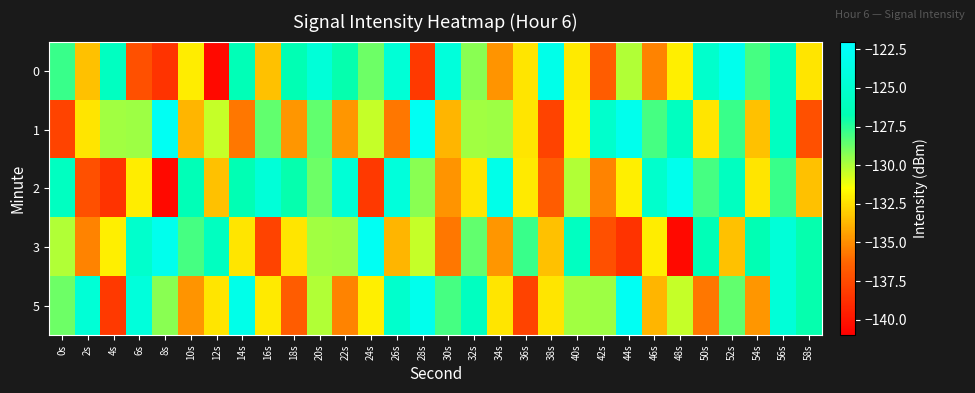

Reading left to right, transcribe all the data shown in this chart.

0: 0s=-127.8	2s=-133.4	4s=-125.8	6s=-137.2	8s=-138.6	10s=-132.1	12s=-140.5	14s=-126.5	16s=-133.4	18s=-126.7	20s=-124.4	22s=-126.8	24s=-128.8	26s=-124.5	28s=-138.3	30s=-124.3	32s=-129.3	34s=-134.8	36s=-132.3	38s=-123.4	40s=-132.1	42s=-136.6	44s=-130.1	46s=-135.3	48s=-132.0	50s=-125.1	52s=-123.2	54s=-128.0	56s=-125.9	58s=-132.3
1: 0s=-137.9	2s=-132.3	4s=-129.7	6s=-129.7	8s=-122.8	10s=-133.7	12s=-130.4	14s=-135.7	16s=-128.5	18s=-134.7	20s=-128.5	22s=-134.7	24s=-130.4	26s=-135.7	28s=-122.8	30s=-133.7	32s=-129.7	34s=-129.7	36s=-132.3	38s=-137.9	40s=-132.0	42s=-125.1	44s=-123.2	46s=-128.0	48s=-125.9	50s=-132.3	52s=-127.8	54s=-133.4	56s=-125.8	58s=-137.2
2: 0s=-125.8	2s=-137.2	4s=-138.6	6s=-132.1	8s=-140.5	10s=-126.5	12s=-133.4	14s=-126.7	16s=-124.4	18s=-126.8	20s=-128.8	22s=-124.5	24s=-138.3	26s=-124.3	28s=-129.3	30s=-134.8	32s=-132.3	34s=-123.4	36s=-132.1	38s=-136.6	40s=-130.1	42s=-135.3	44s=-132.0	46s=-125.1	48s=-123.2	50s=-128.0	52s=-125.9	54s=-132.3	56s=-127.8	58s=-133.4
3: 0s=-130.1	2s=-135.3	4s=-132.0	6s=-125.1	8s=-123.2	10s=-128.0	12s=-125.9	14s=-132.3	16s=-137.9	18s=-132.3	20s=-129.7	22s=-129.7	24s=-122.8	26s=-133.7	28s=-130.4	30s=-135.7	32s=-128.5	34s=-134.7	36s=-127.8	38s=-133.4	40s=-125.8	42s=-137.2	44s=-138.6	46s=-132.1	48s=-140.5	50s=-126.5	52s=-133.4	54s=-126.7	56s=-124.4	58s=-126.8
5: 0s=-128.8	2s=-124.5	4s=-138.3	6s=-124.3	8s=-129.3	10s=-134.8	12s=-132.3	14s=-123.4	16s=-132.1	18s=-136.6	20s=-130.1	22s=-135.3	24s=-132.0	26s=-125.1	28s=-123.2	30s=-128.0	32s=-125.9	34s=-132.3	36s=-137.9	38s=-132.3	40s=-129.7	42s=-129.7	44s=-122.8	46s=-133.7	48s=-130.4	50s=-135.7	52s=-128.5	54s=-134.7	56s=-124.4	58s=-126.8